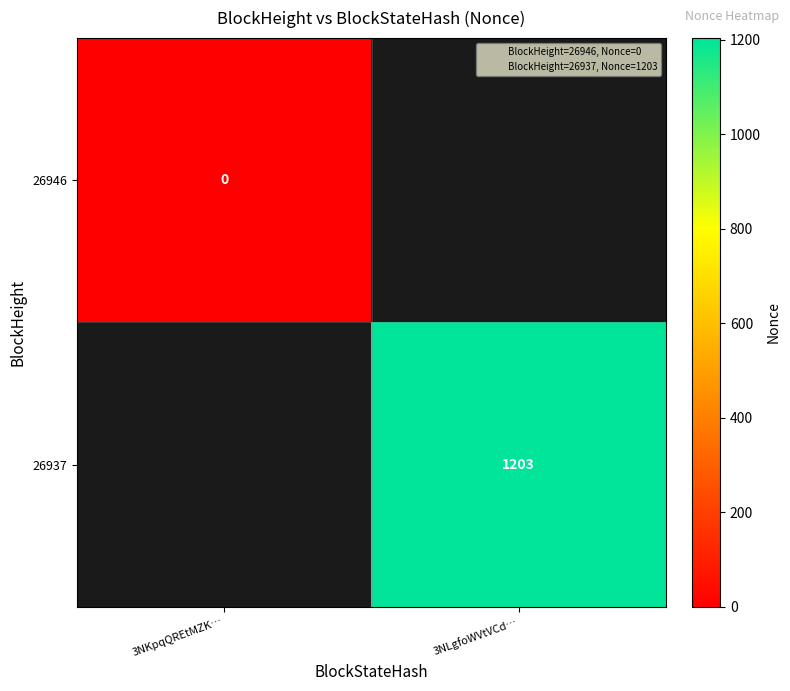

Is the value of 26937 at 3NLgfoWVtVCd… greater than the value of 26946 at 3NLgfoWVtVCd…?

No